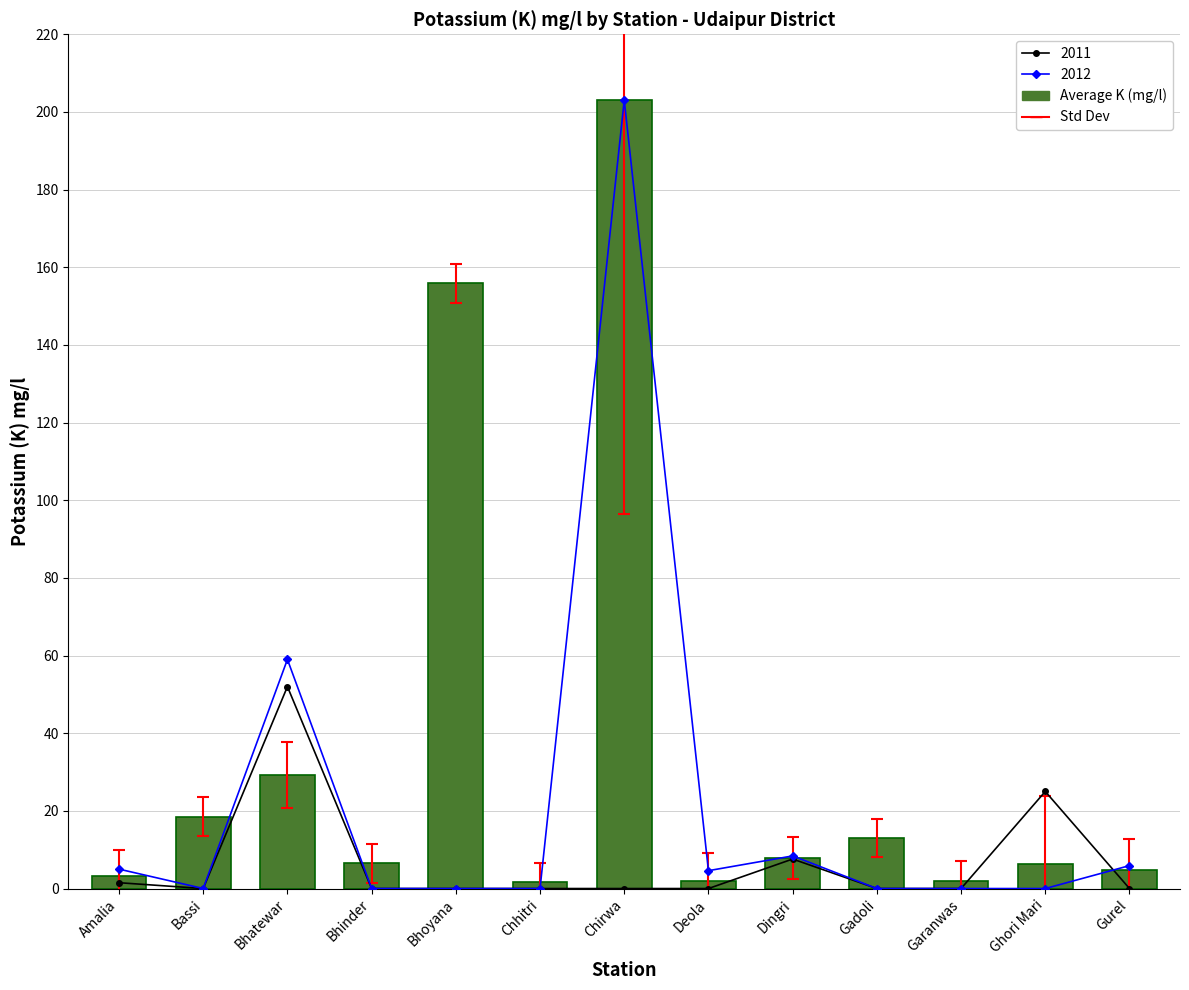

At which label is the value closest to 102?

Bhoyana